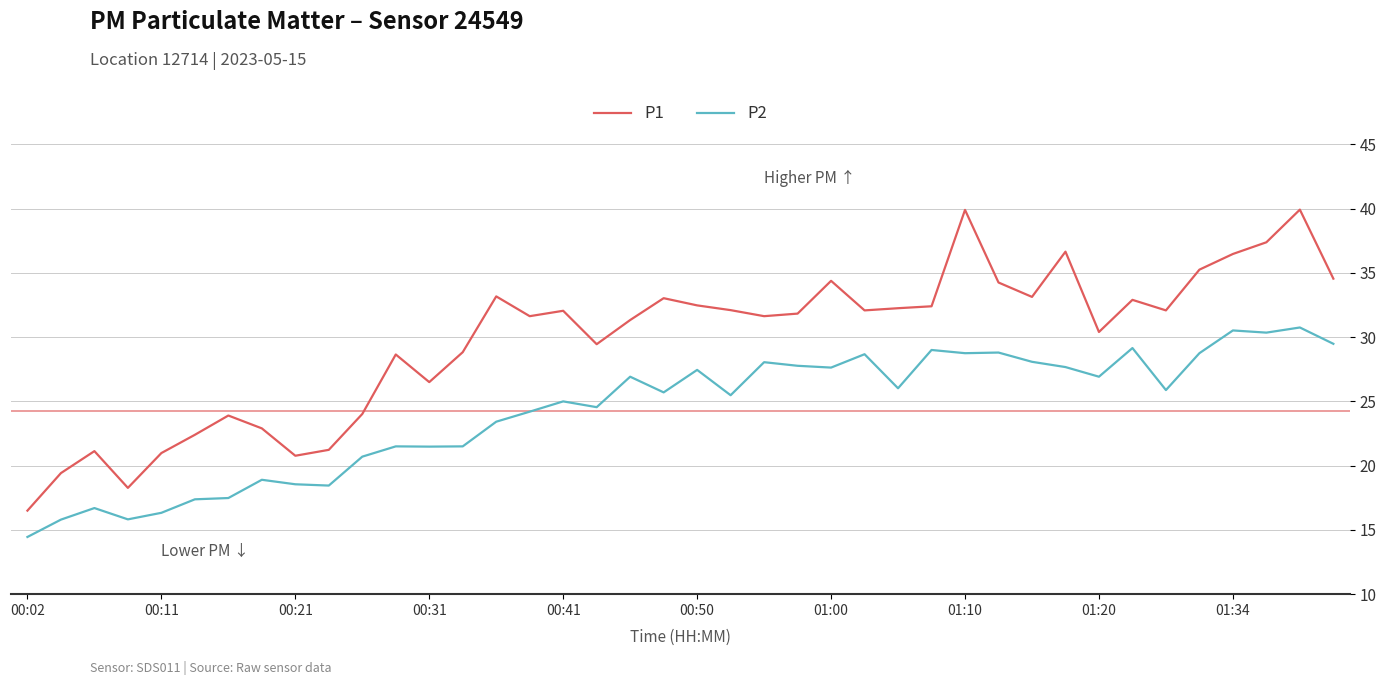

Rank the series by their maximum value, from highest to lowest.

P1, P2